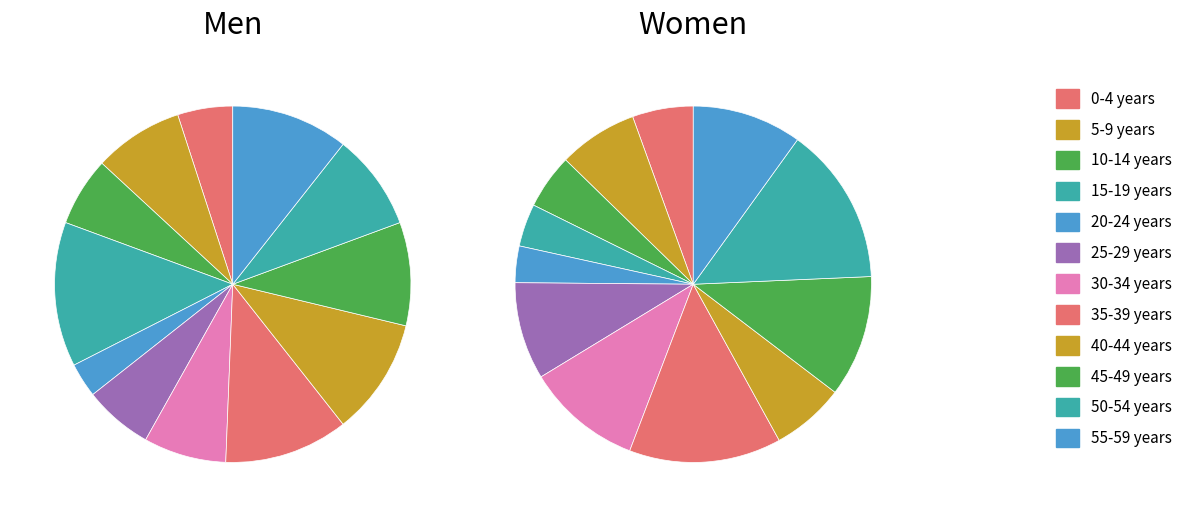

How many slices are in this pie chart?

12